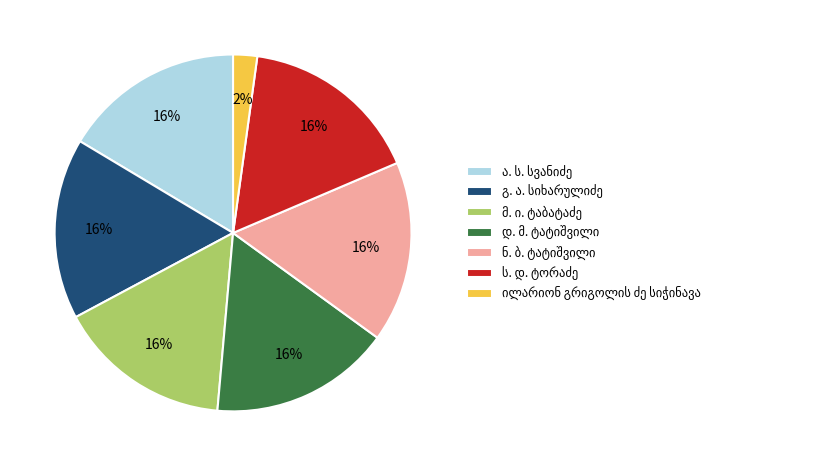

Is there any slice that represents more than half of the pie?

No